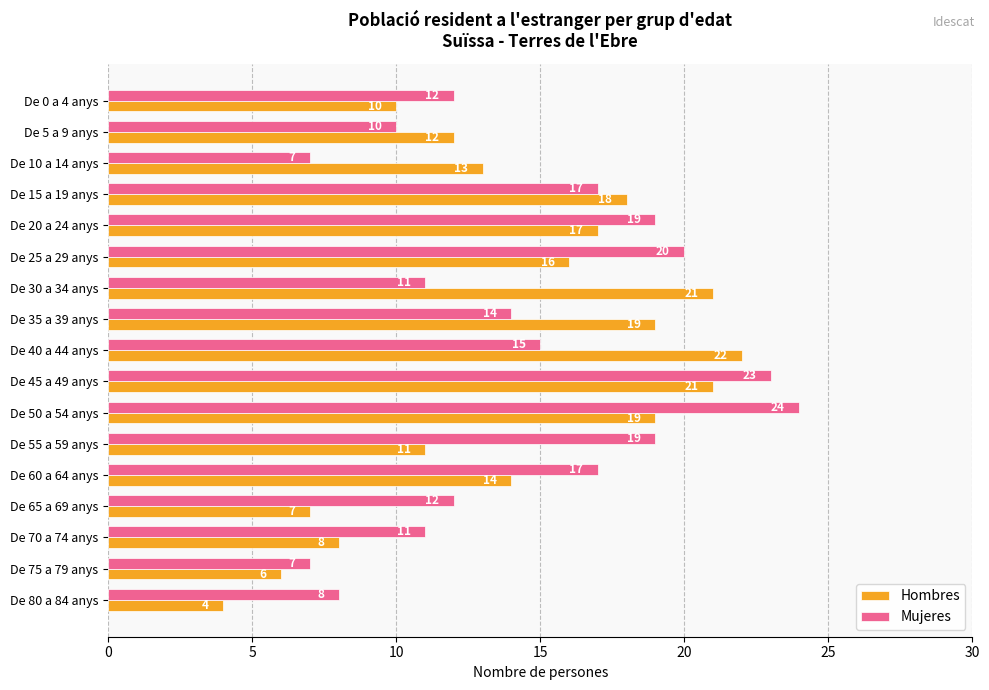

Is the value of Mujeres at De 30 a 34 anys greater than the value of Hombres at De 75 a 79 anys?

Yes